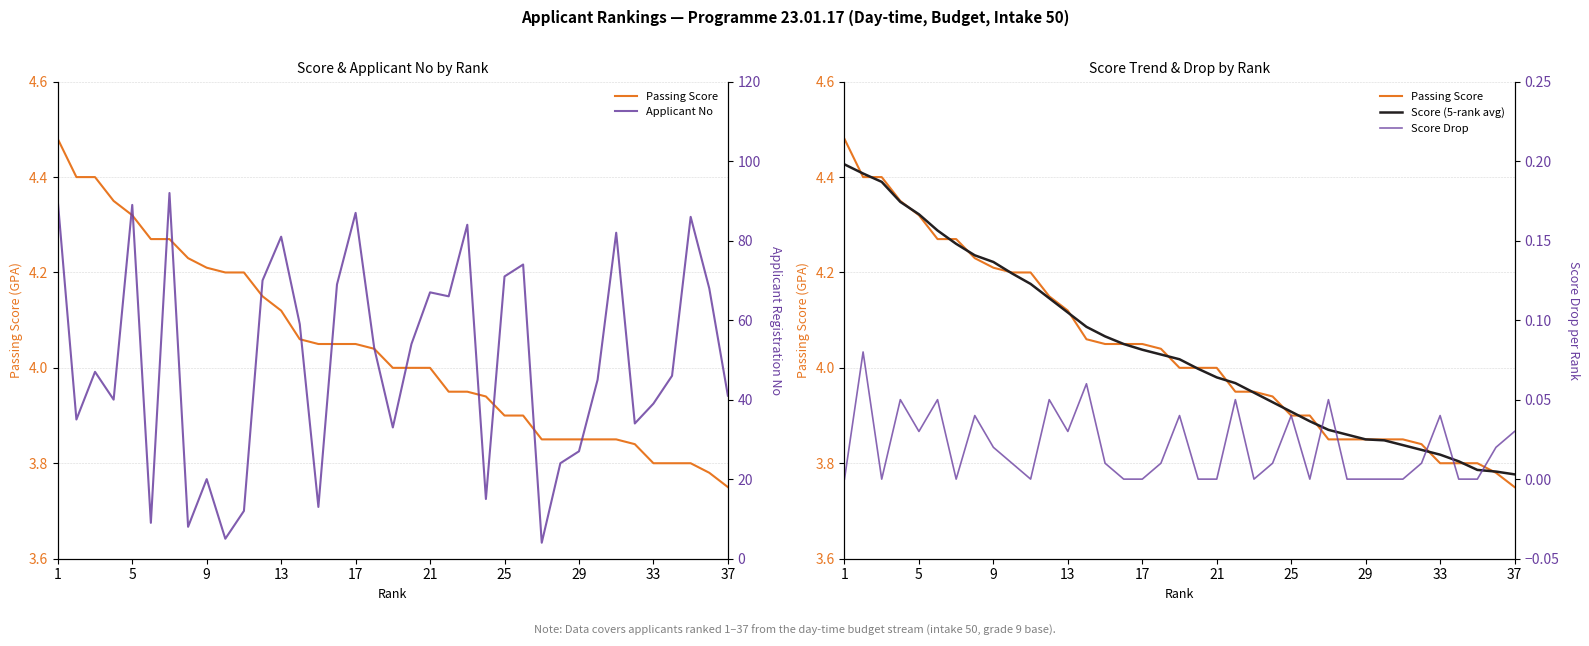

What is the greatest value displayed?

92.0